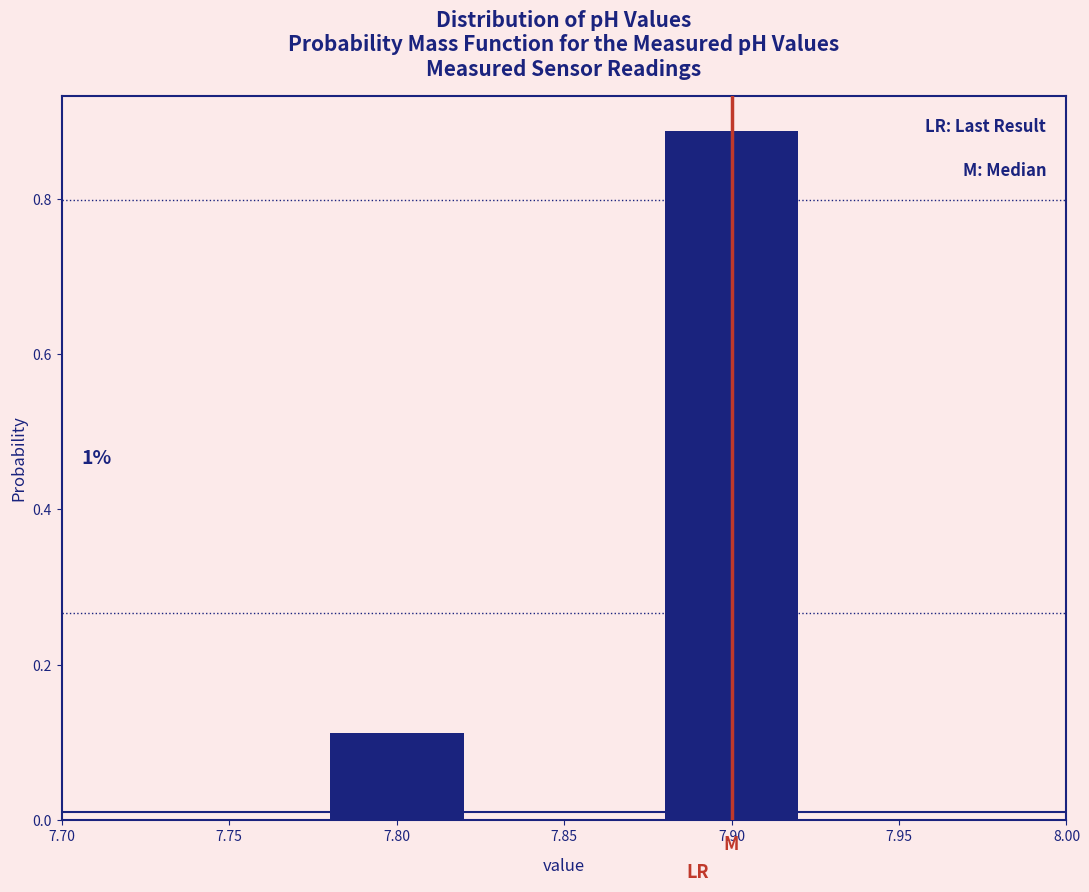

What is the difference between the values at 7.90 and 7.80?

0.8